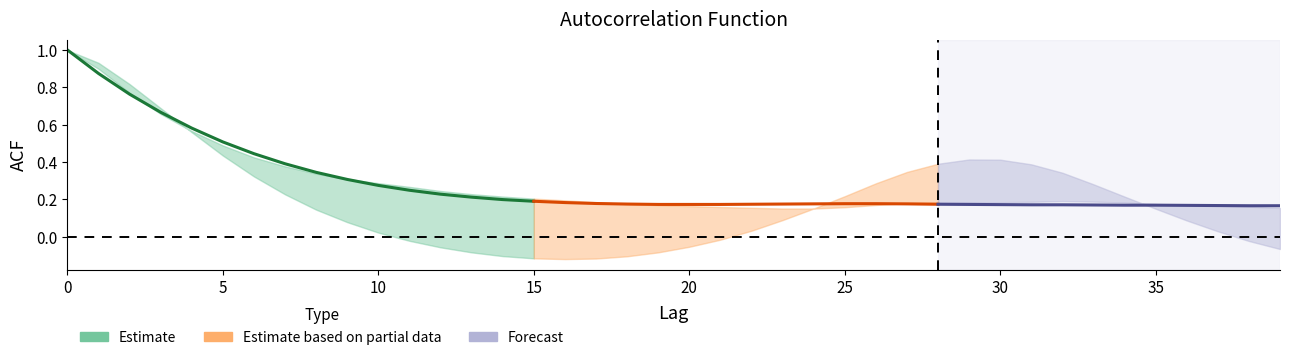

At how many categories does at least one series exceed 0?

40